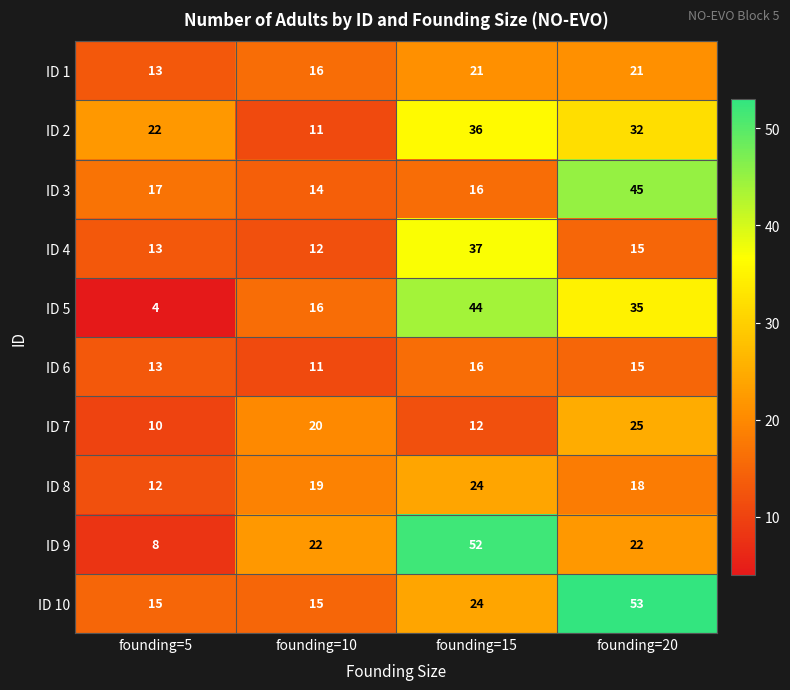

What is the total value across all series at founding=5?

127